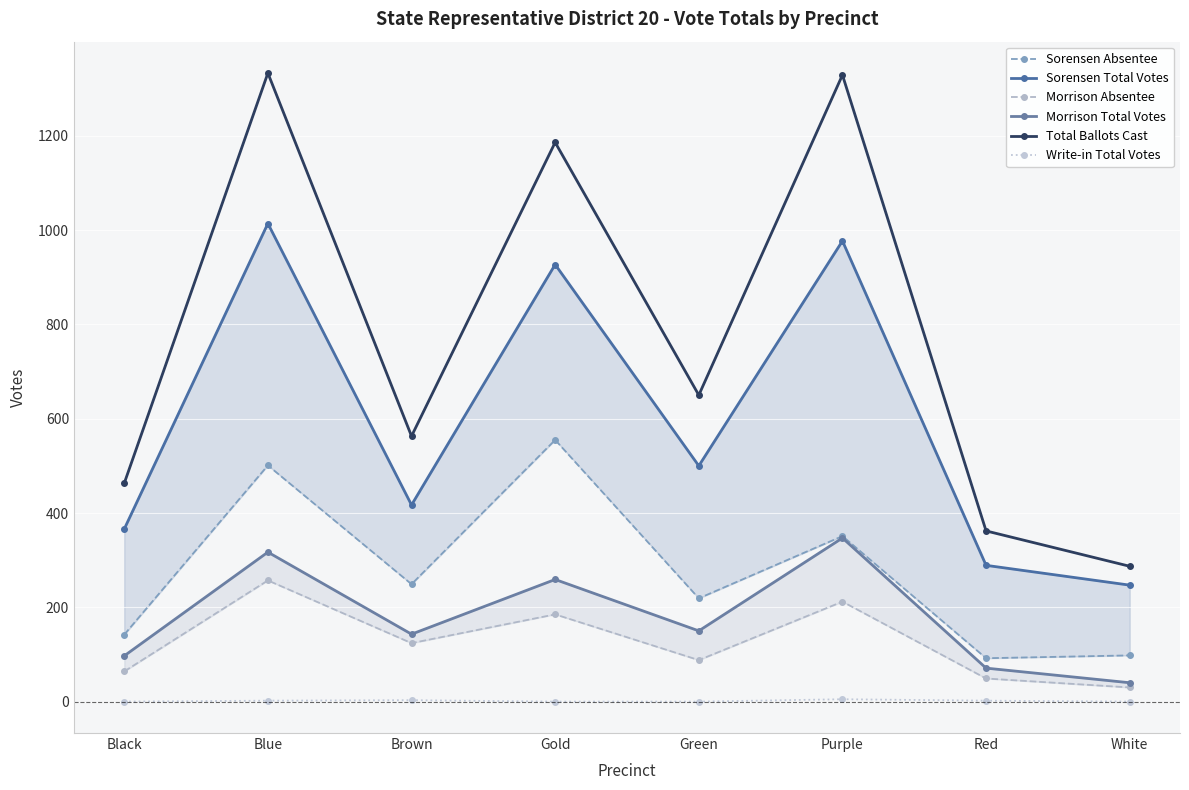

How many data points does each series have?

8